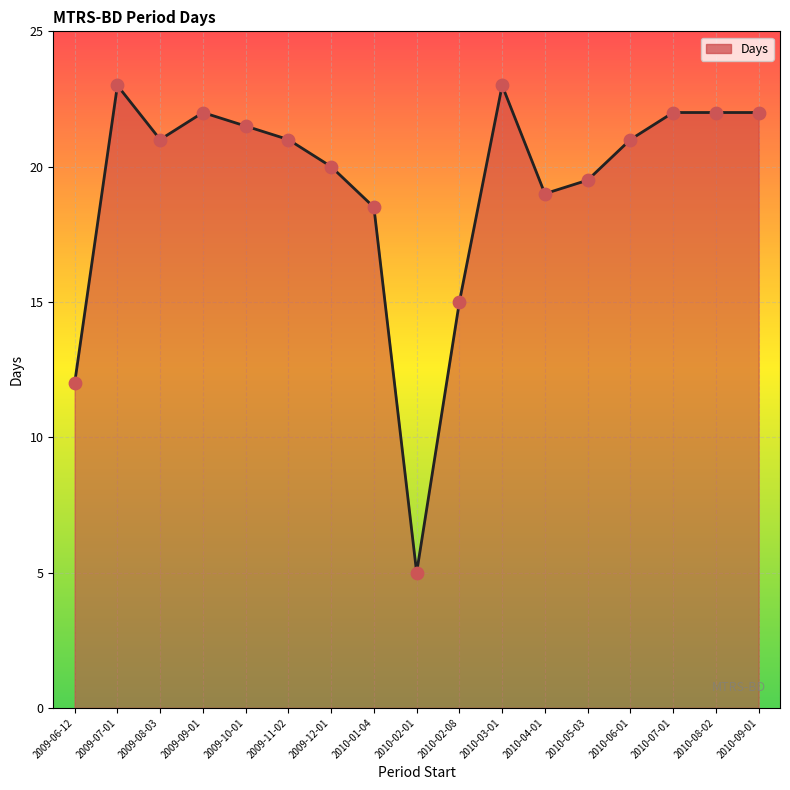

What is the ratio of the value at 2009-07-01 to the value at 2009-09-01?

1.0